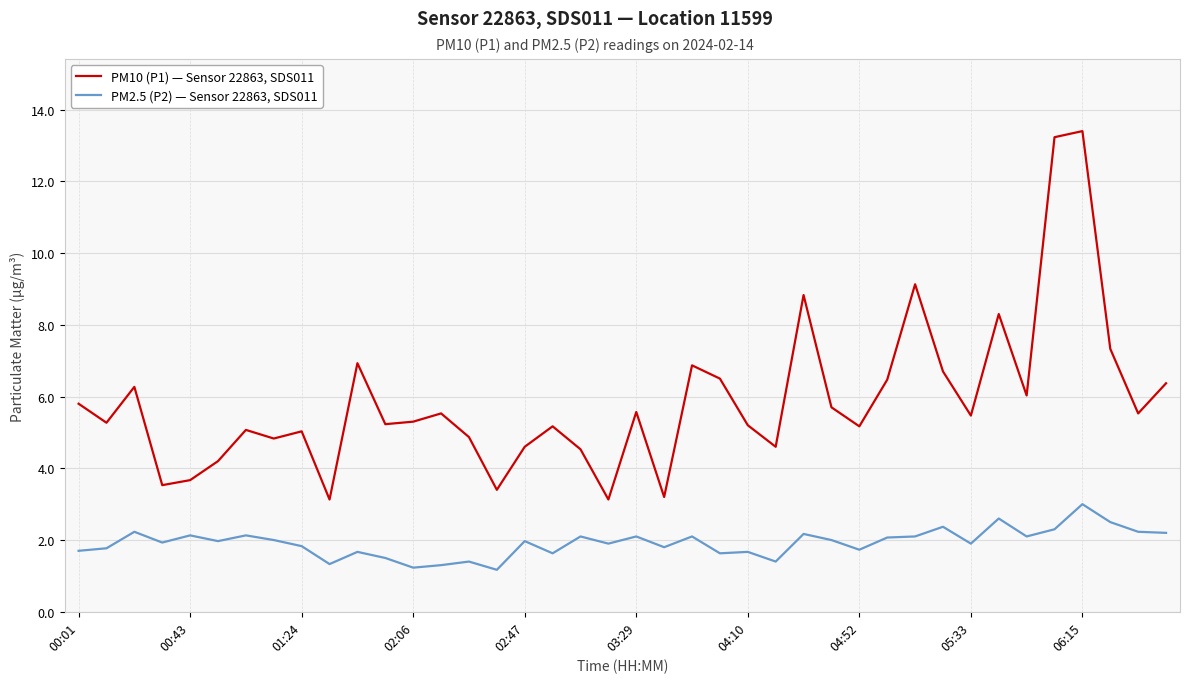

What is the difference between the maximum and minimum values in the PM2.5 (P2) — Sensor 22863, SDS011 series?

1.8